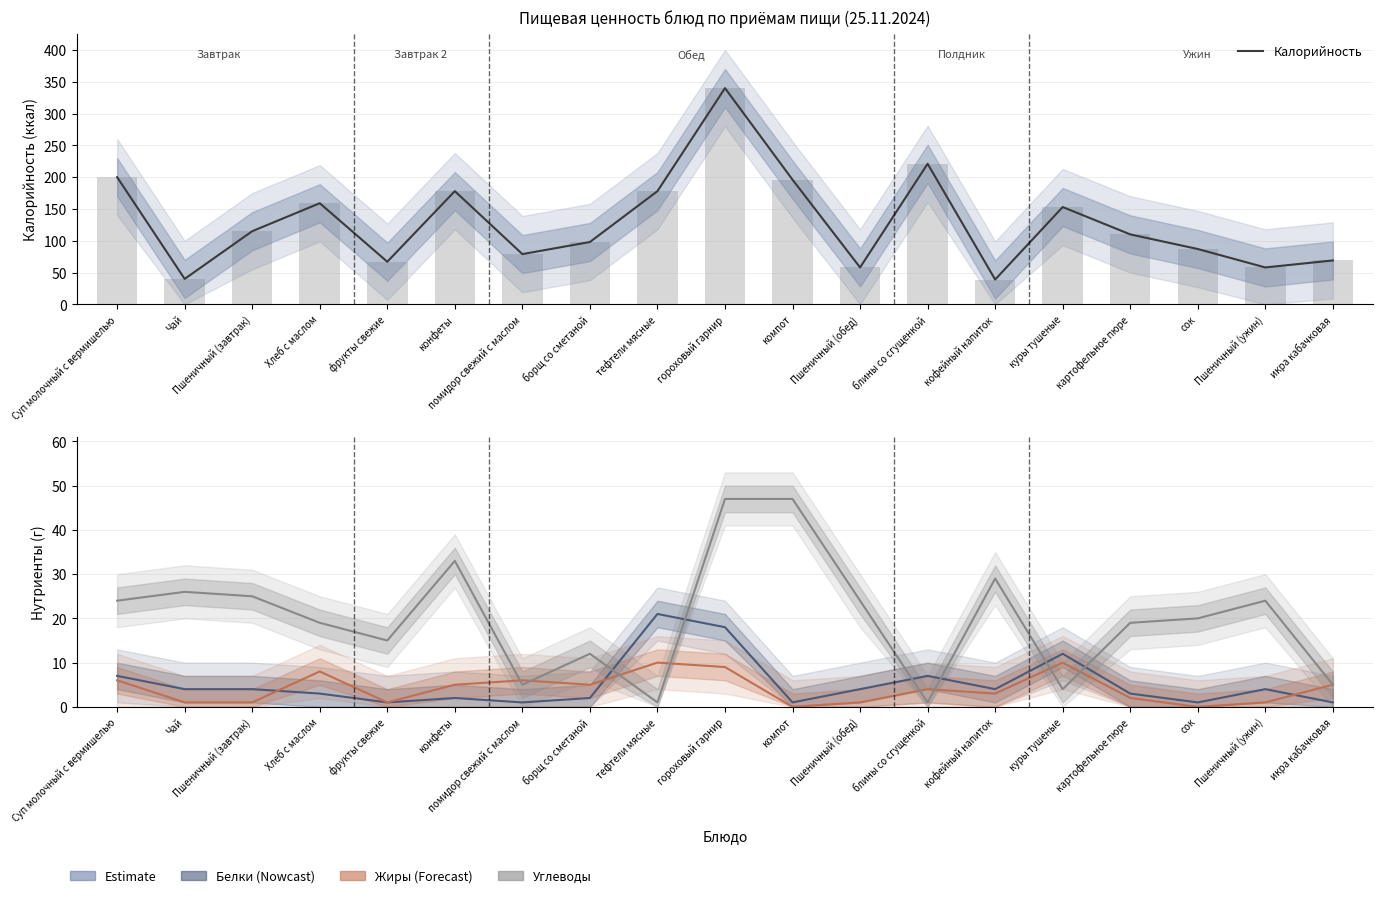

What is the label of the 18th bar from the right?

Чай